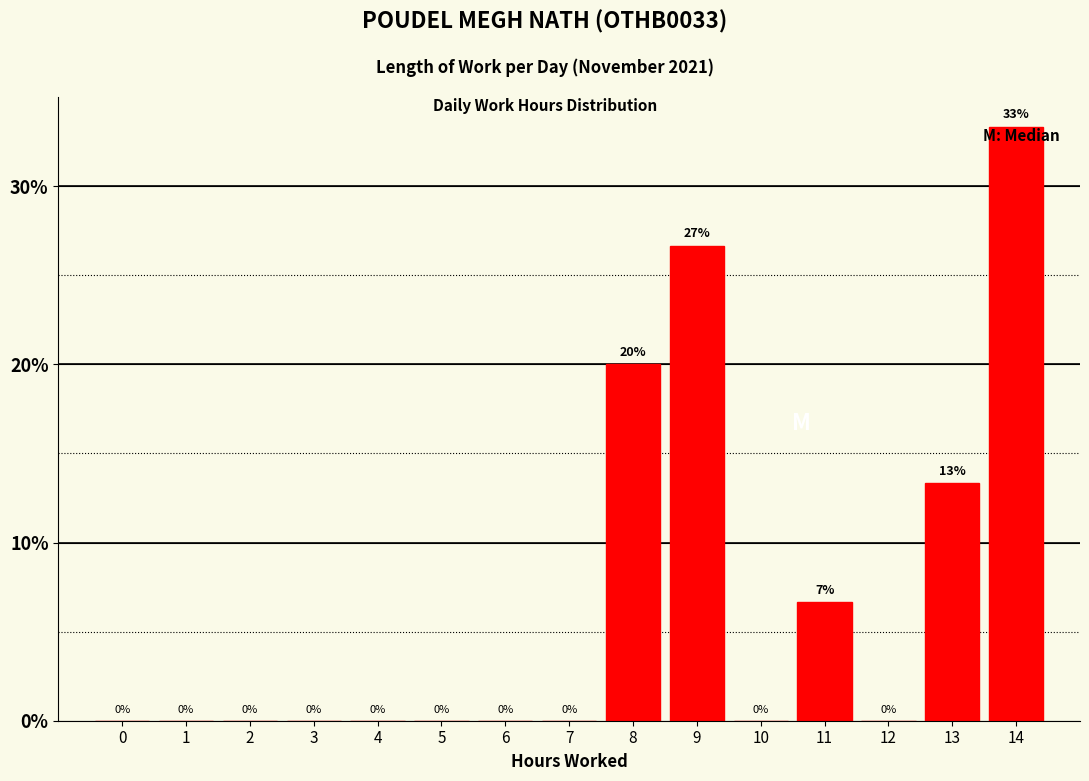

At which label is the value closest to 16?

13